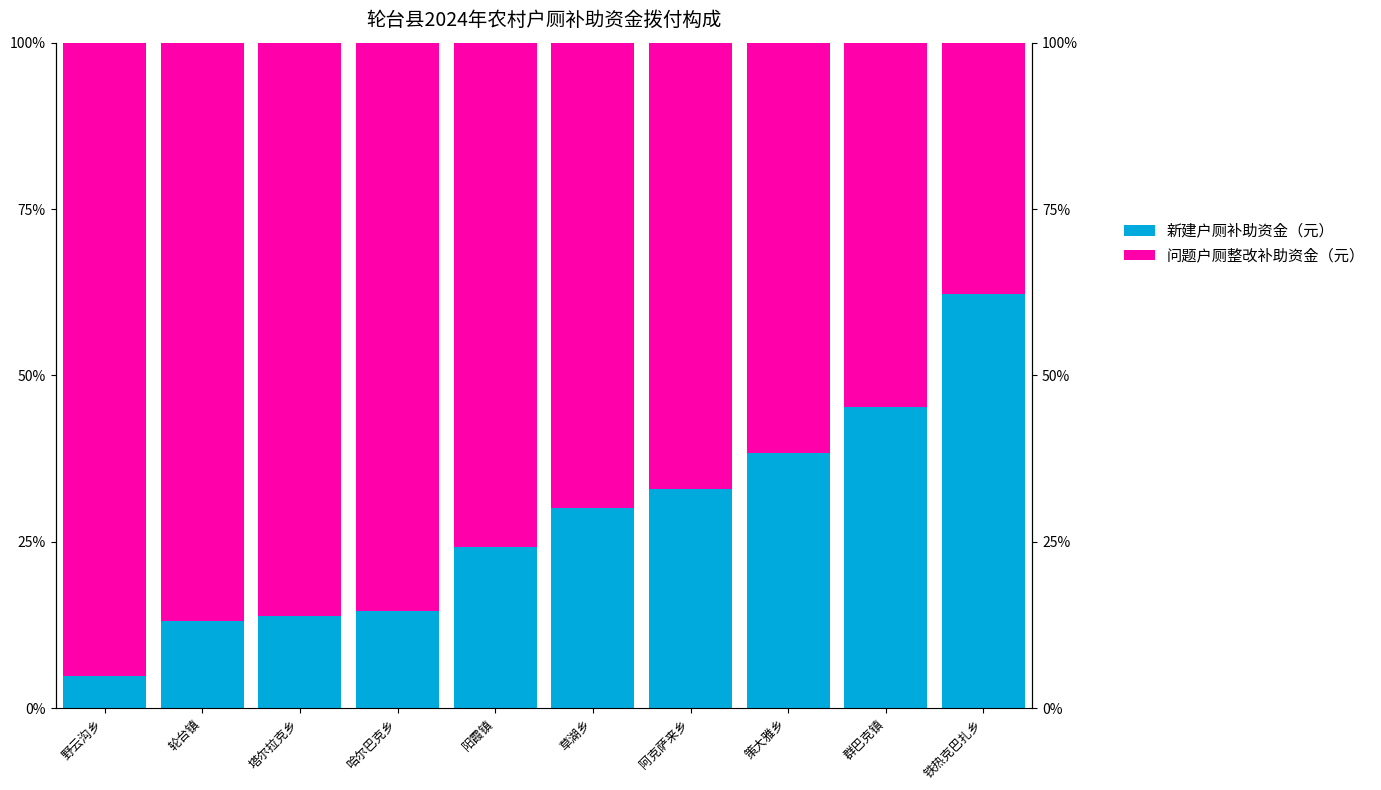

How many groups of bars are there?

10